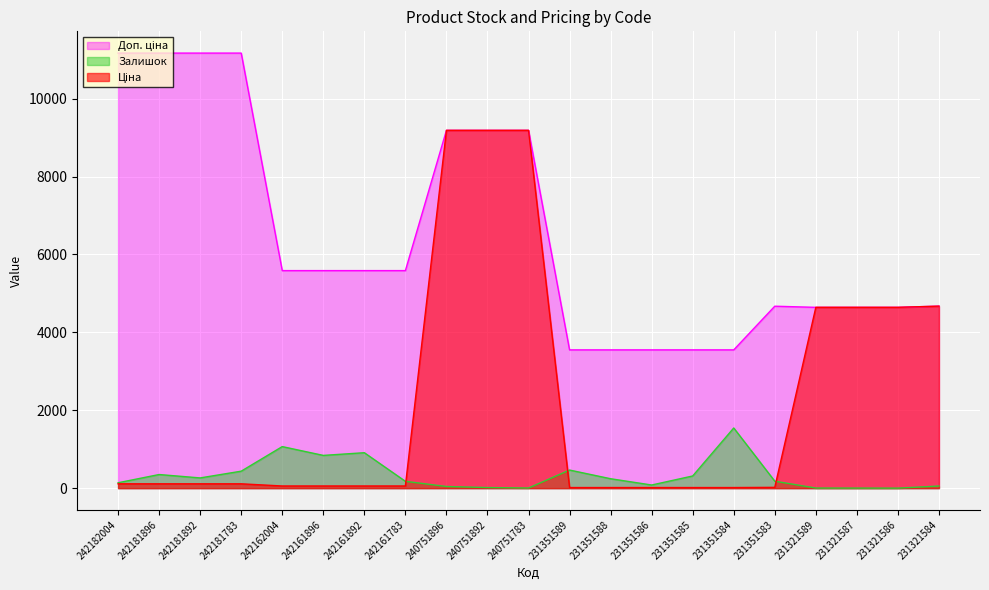

What is the difference between the highest and lowest values at 240751896?

9142.9